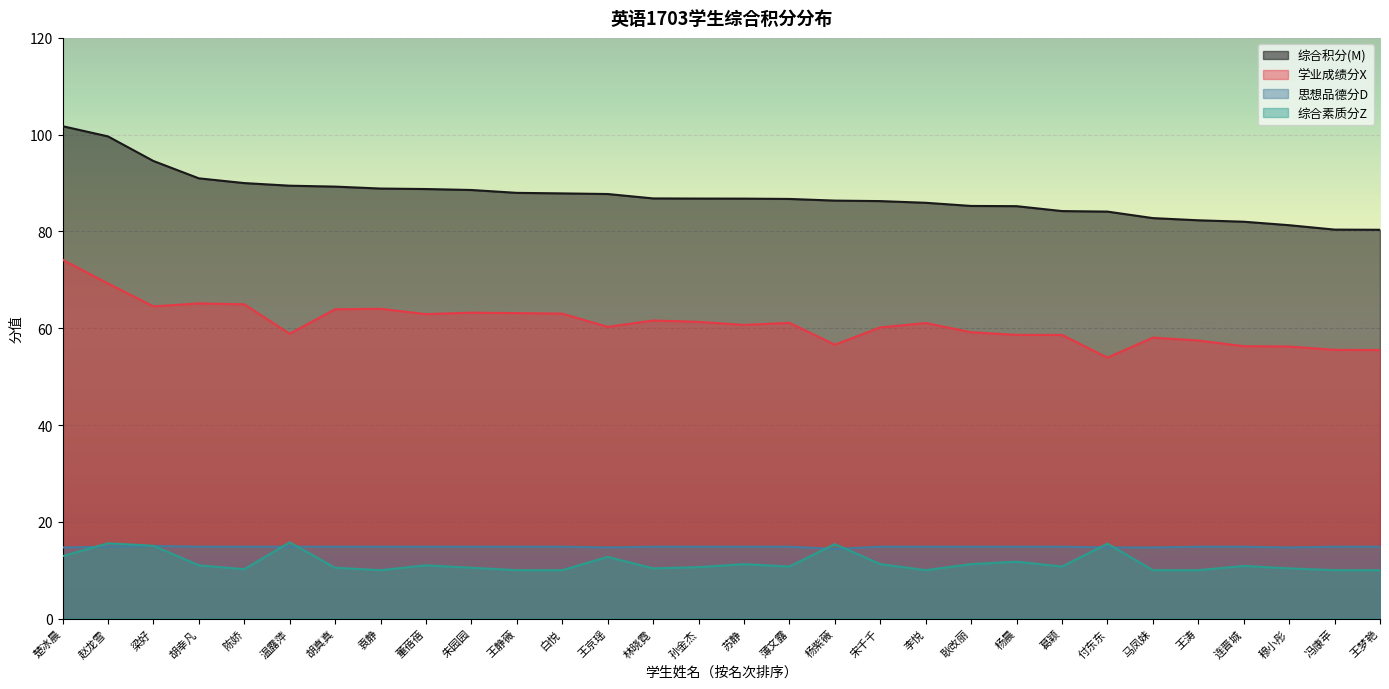

What is the sum of all 学业成绩分X values?

1829.3